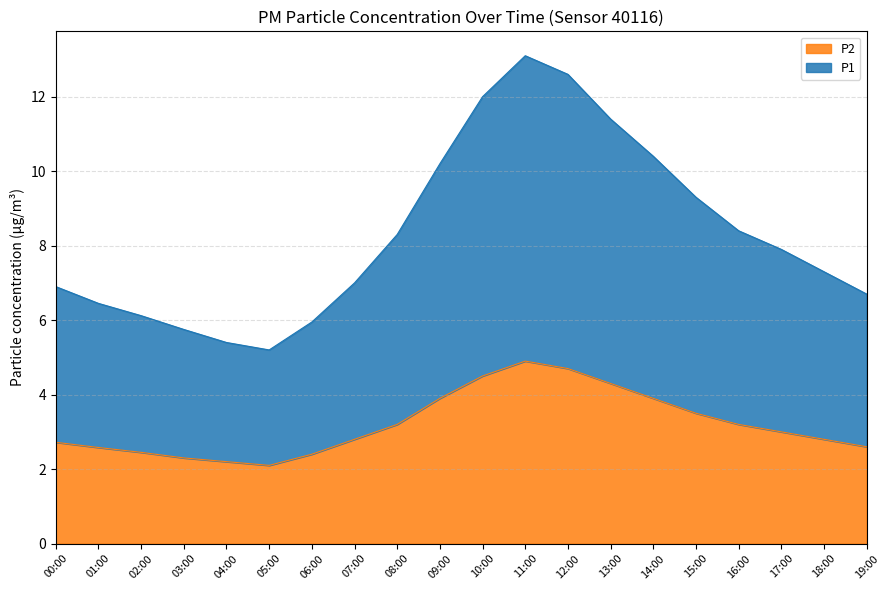

True or false: P1 and P2 intersect in this chart.

False